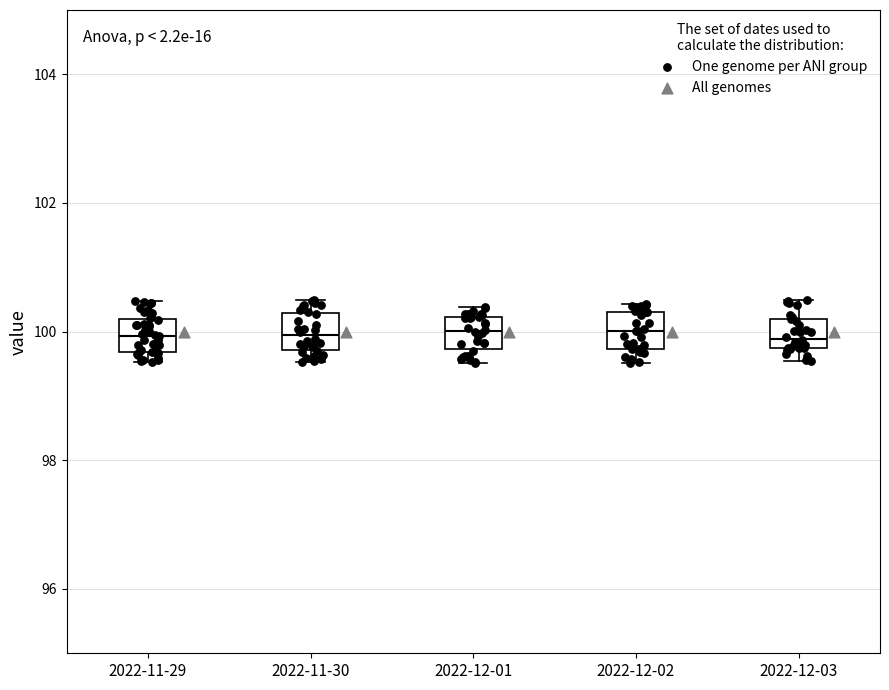

Reading left to right, read every box against the y-axis: the position of its median line, the range the box covers, and the ends of its whiskers. The values are not printed on the chart, so give them approximately, as read against the axis.

2022-11-29: median 100.0, box 99.6 to 100.2, whiskers 99.6 (just below the box's lower edge) to 100.4
2022-11-30: median 100.0, box 99.8 to 100.2, whiskers 99.6 to 100.4
2022-12-01: median 100.0, box 99.8 to 100.2, whiskers 99.6 to 100.4
2022-12-02: median 100.0, box 99.8 to 100.4, whiskers 99.6 to 100.4 (just above the box's upper edge)
2022-12-03: median 99.8 (just above the box's lower edge), box 99.8 to 100.2, whiskers 99.6 to 100.4